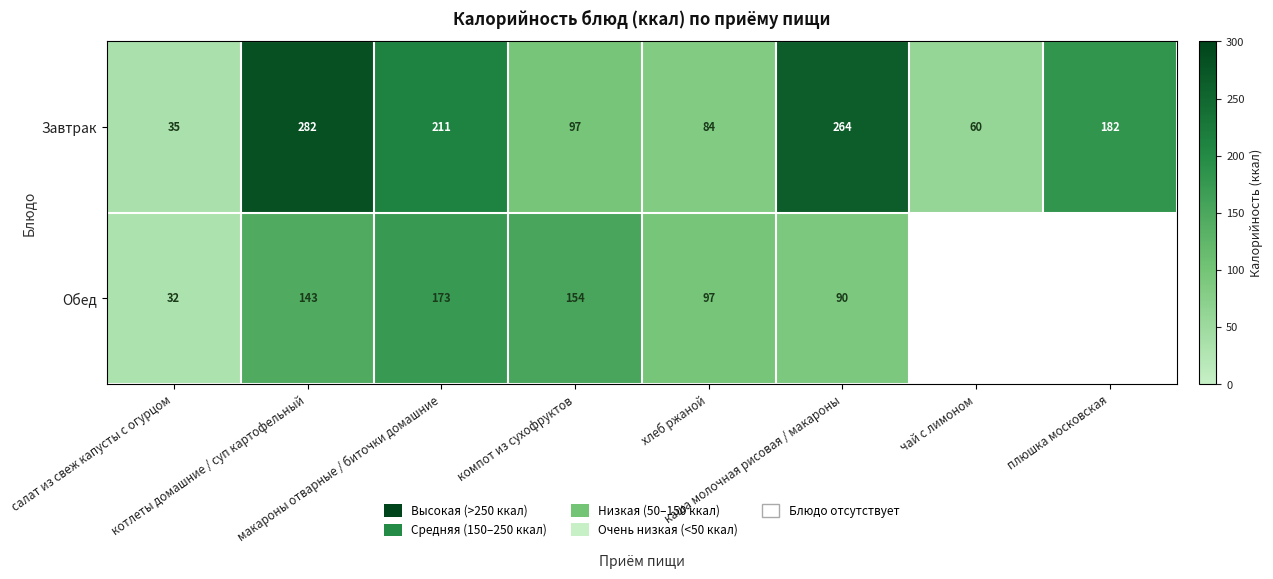

What is the difference between the maximum and second lowest values in the Завтрак series?

222